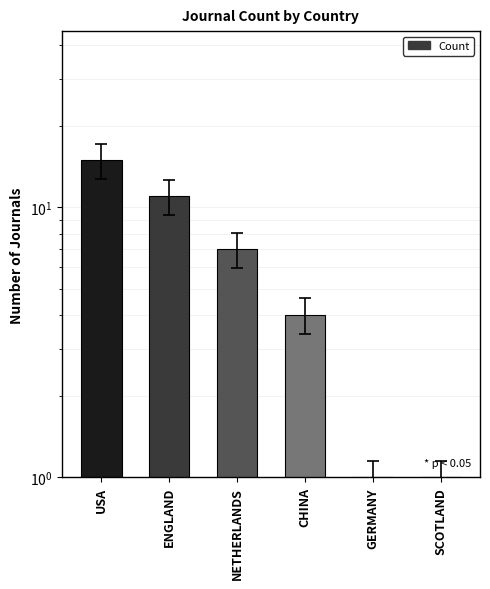

Approximately how many times larger is the value at USA compared to GERMANY?

15.0